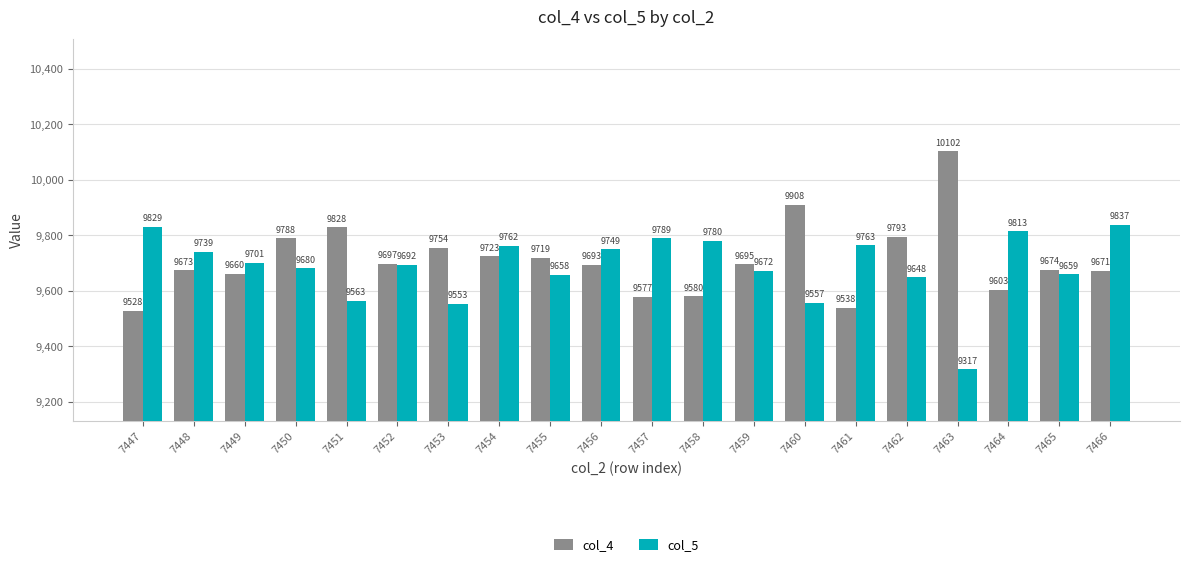

What is the difference between the col_4 values at 7466 and 7463?

431